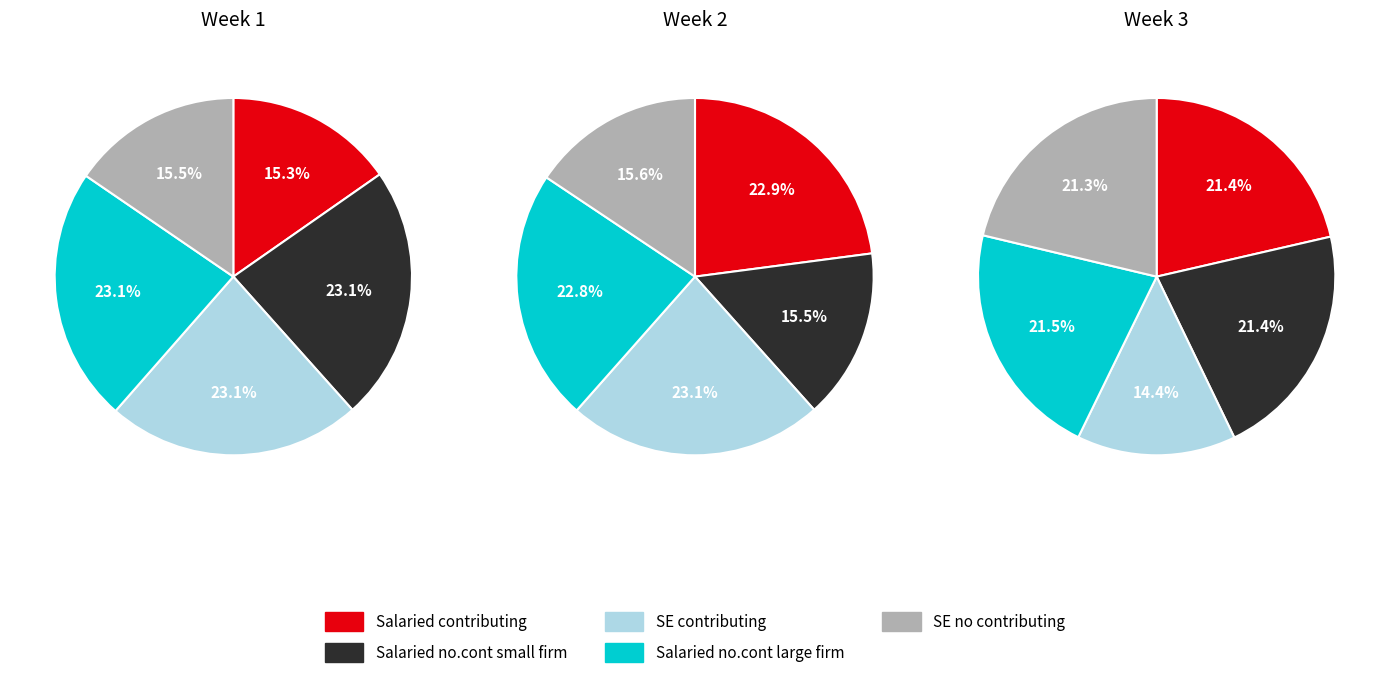

Which series changed the most between 0 and 1?

Salaried contributing